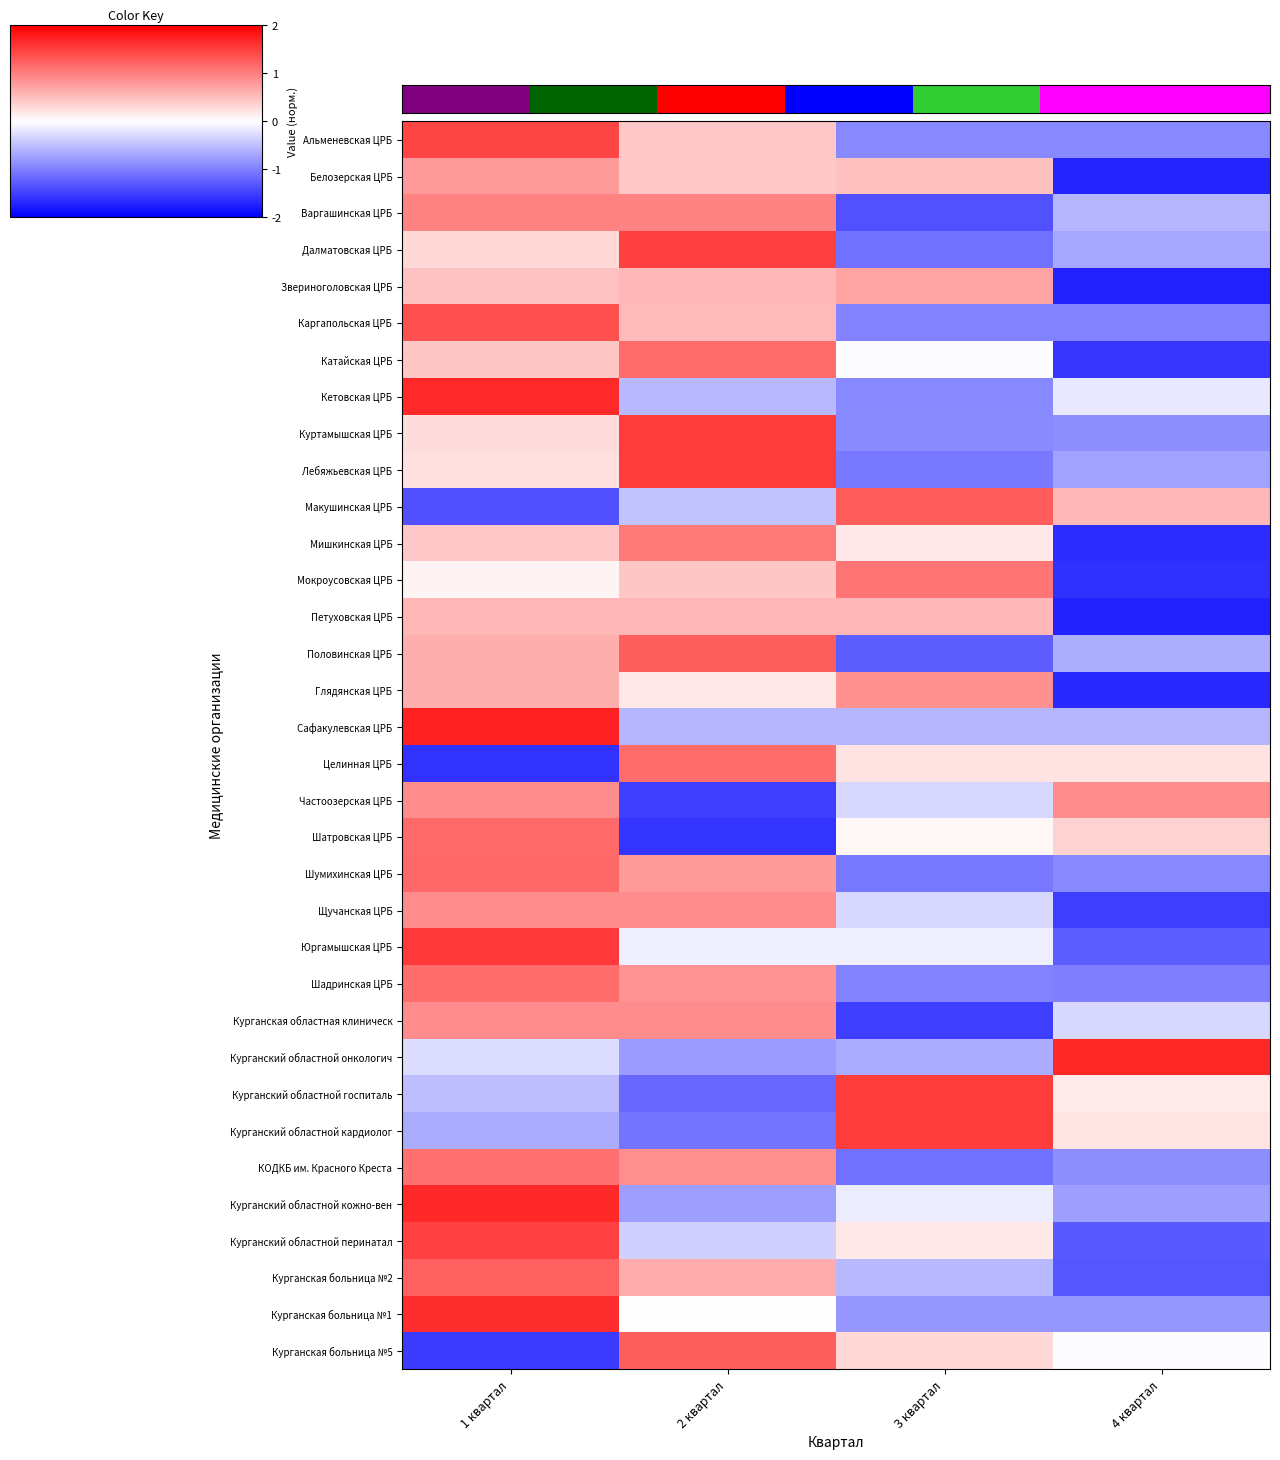

What is the difference between the highest and lowest values at 3 квартал?

3.0